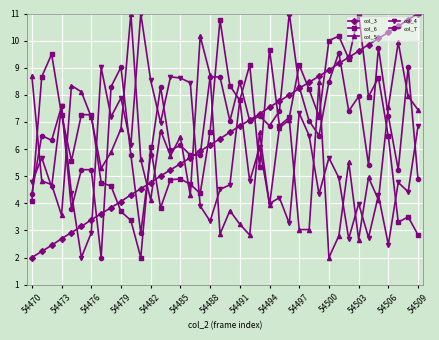

True or false: col_7 has more than 0 interior local peaks.

True